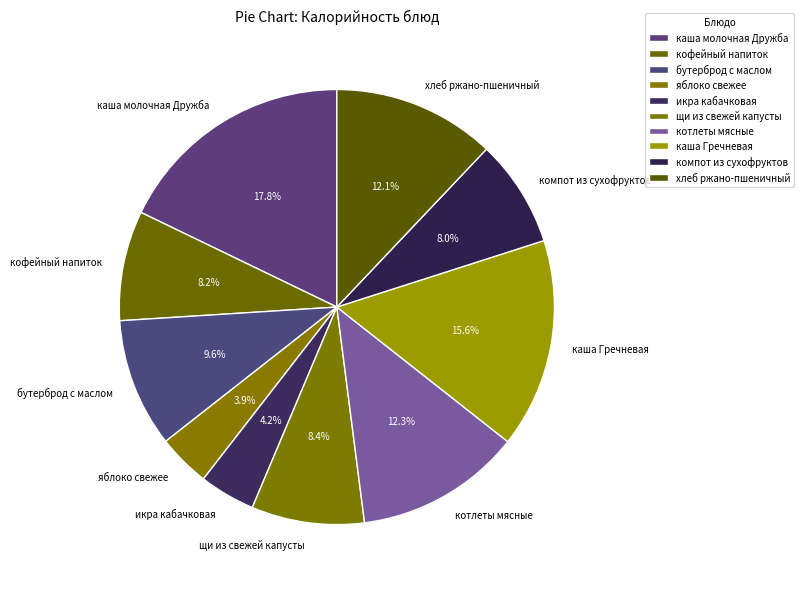

Which category has the biggest portion of the pie?

каша молочная Дружба